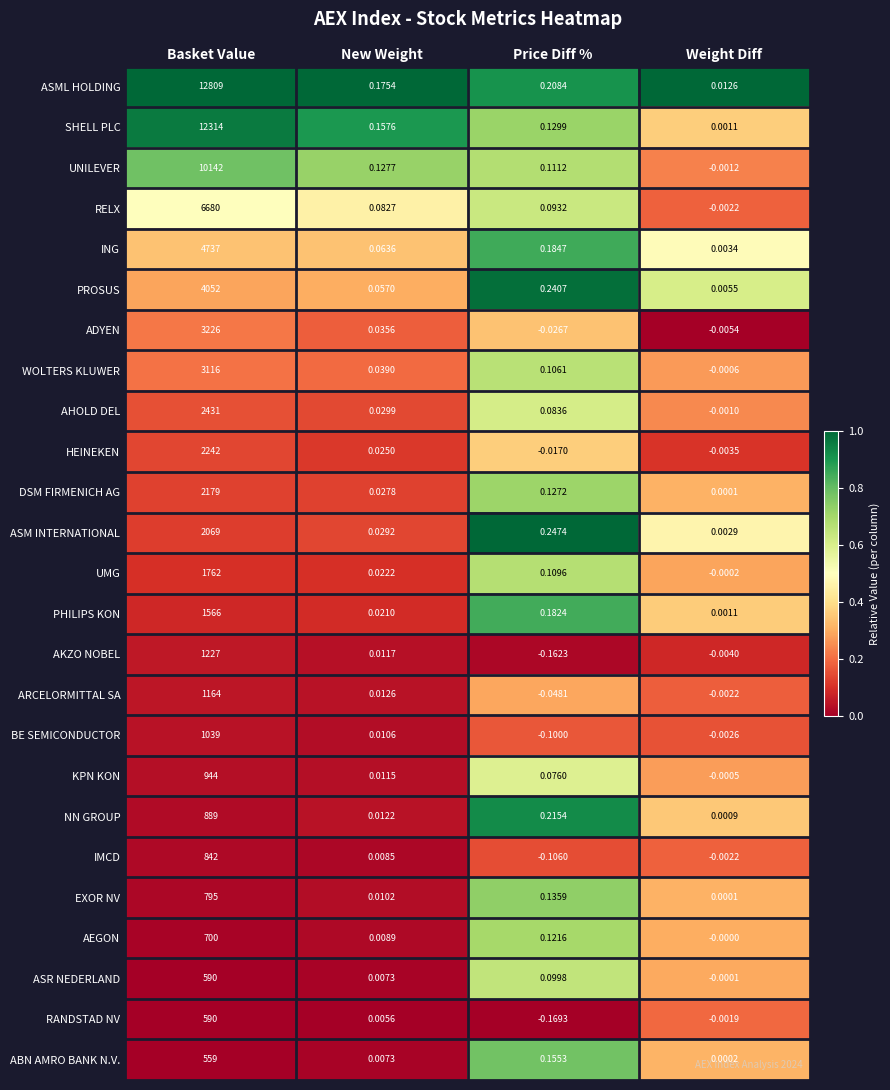

Which category has the highest value across all series?

Basket Value